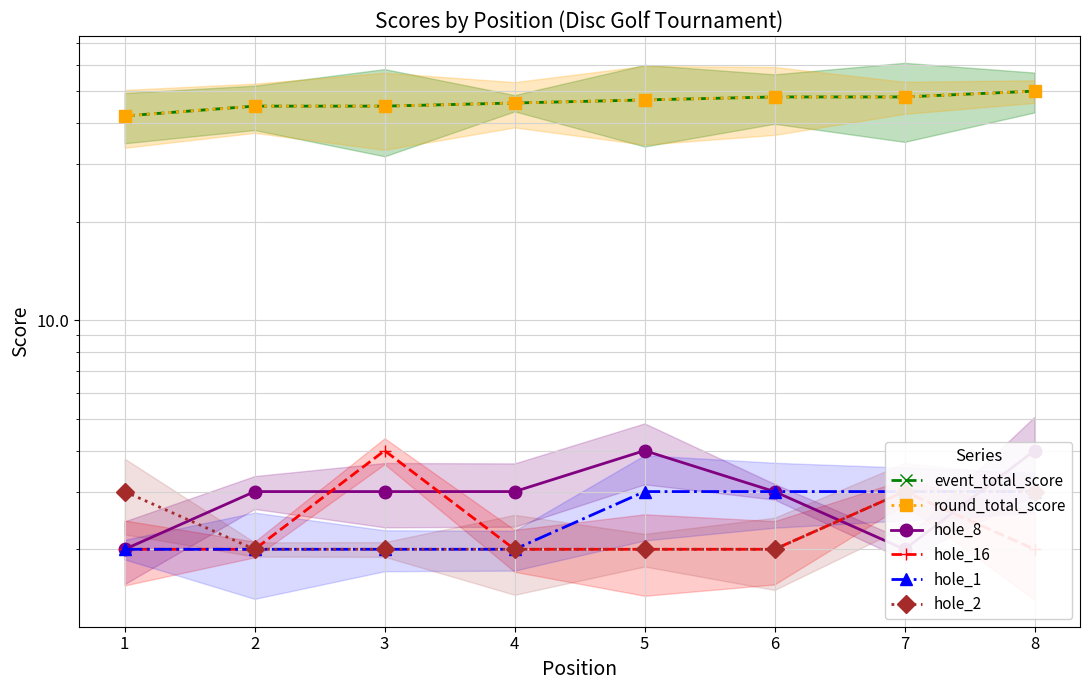

How many distinct data groups are displayed?

6